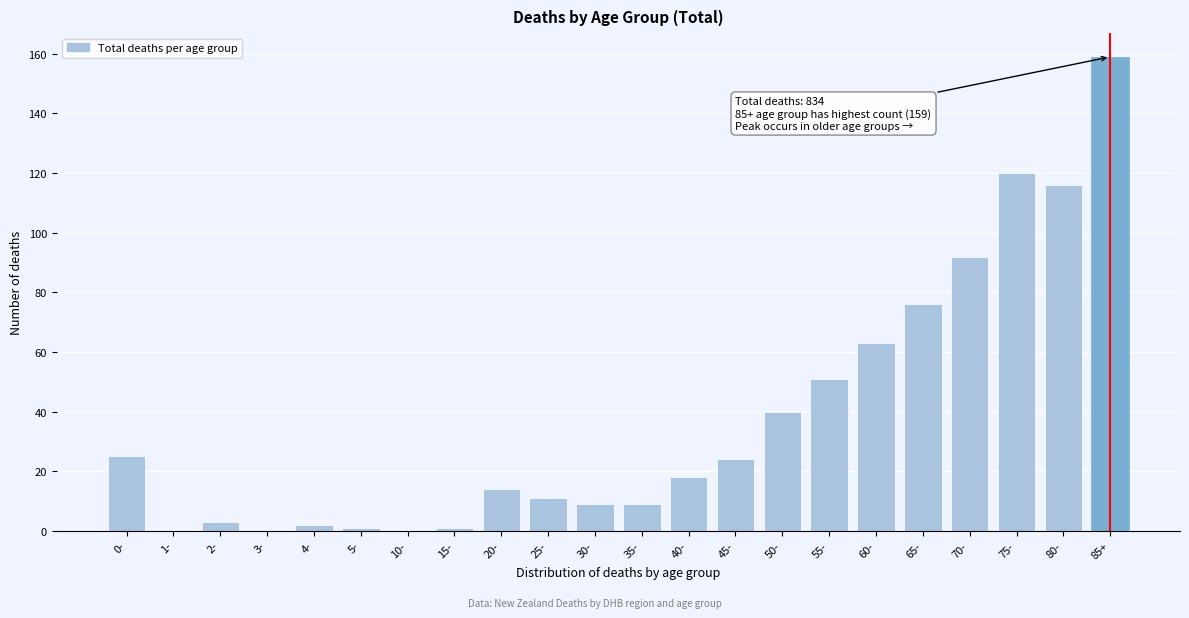

Reading left to right, what are all the values shown in this chart?

0-=25	1-=0	2-=3	3-=0	4-=2	5-=1	10-=0	15-=1	20-=14	25-=11	30-=9	35-=9	40-=18	45-=24	50-=40	55-=51	60-=63	65-=76	70-=92	75-=120	80-=116	85+=159